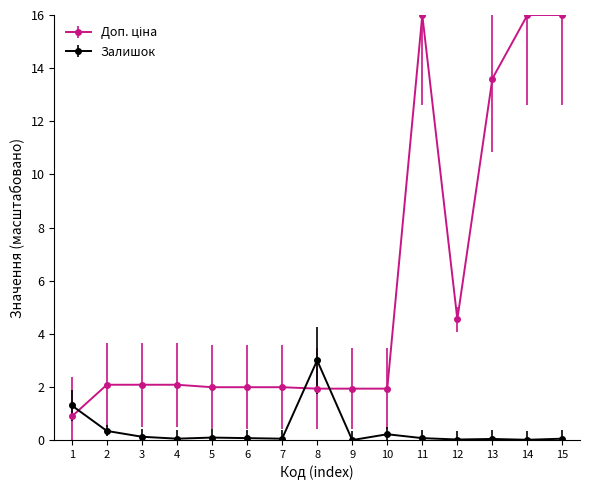

The Залишок series shows 0.0 at 13. True or false?

True